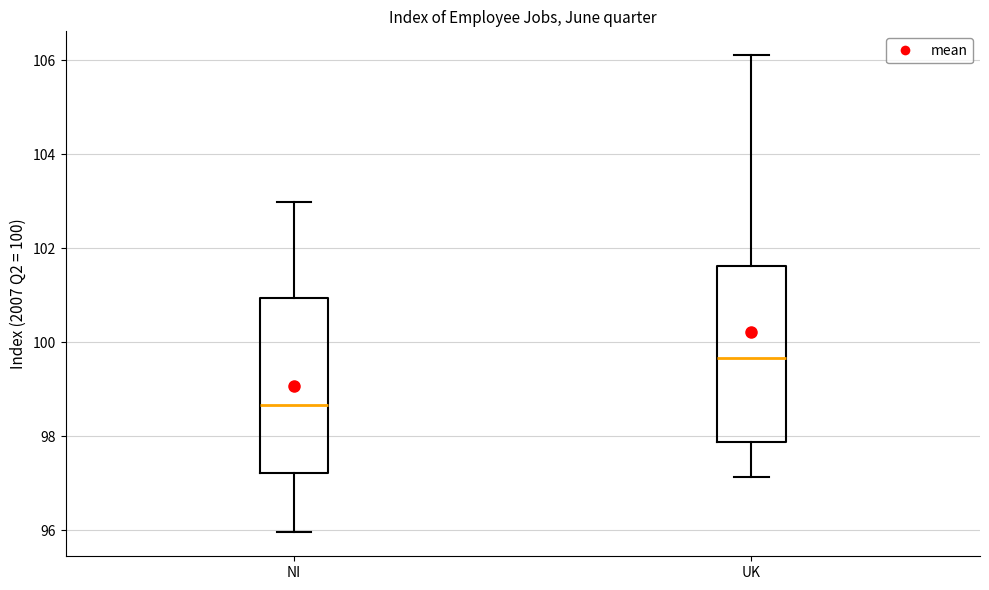

Reading left to right, read every box against the y-axis: the position of its median line, the range the box covers, and the ends of its whiskers. The values are not printed on the chart, so give them approximately, as read against the axis.

NI: median 98.6, box 97.2 to 101.0, whiskers 96.0 to 103.0
UK: median 99.6, box 97.8 to 101.6, whiskers 97.2 to 106.2